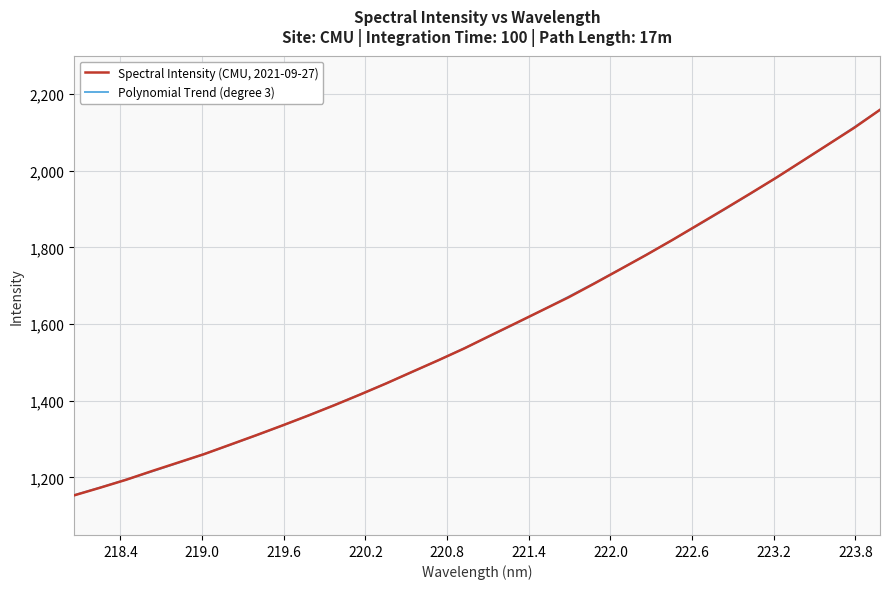

What are all the series names shown in the legend?

Spectral Intensity (CMU, 2021-09-27), Polynomial Trend (degree 3)